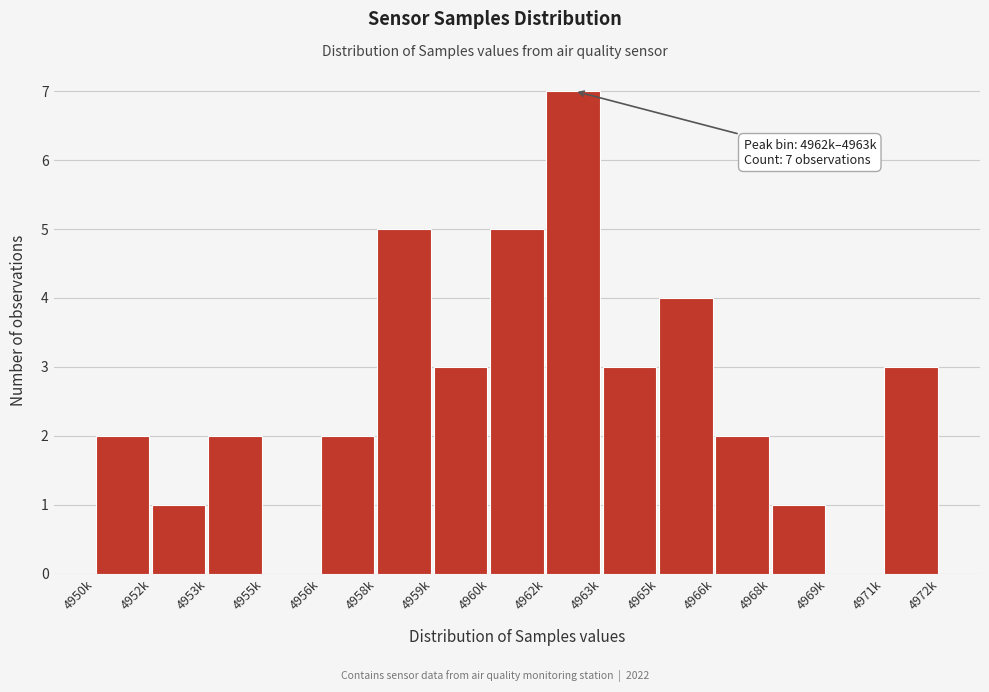

Reading left to right, what are all the values shown in this chart?

4950k=2	4952k=1	4953k=2	4955k=0	4956k=2	4958k=5	4959k=3	4960k=5	4962k=7	4963k=3	4965k=4	4966k=2	4968k=1	4969k=0	4971k=3